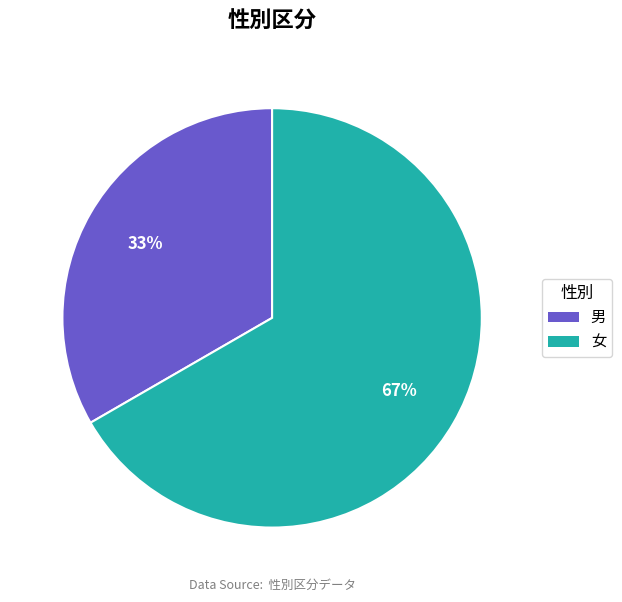

To the nearest percent, what percentage of the pie is 女?

67%